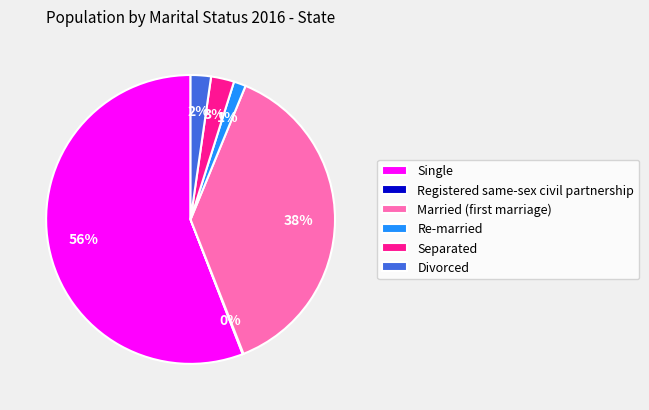

To the nearest percent, what is the difference between the largest and smallest slice percentages?

56%